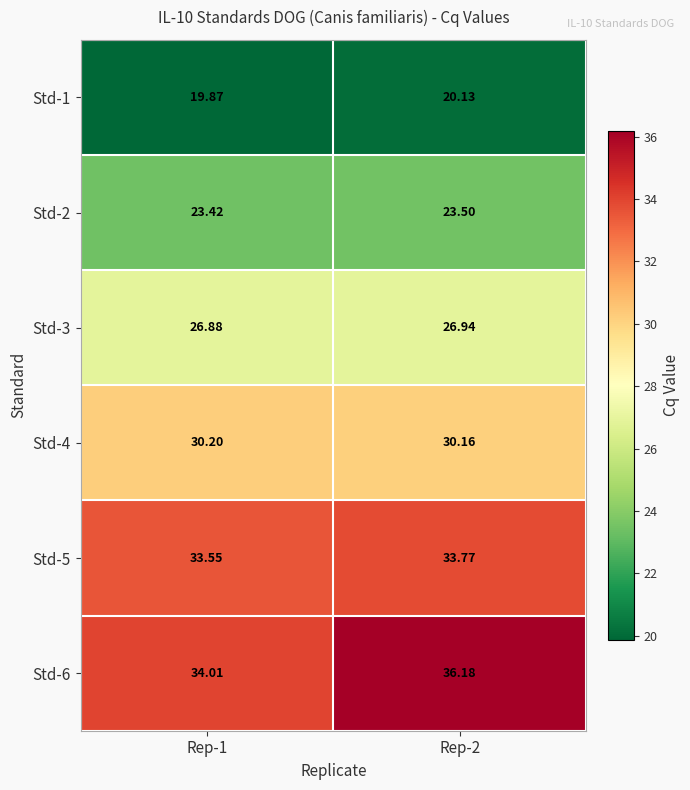

Rank the series by their maximum value, from lowest to highest.

Std-1, Std-2, Std-3, Std-4, Std-5, Std-6